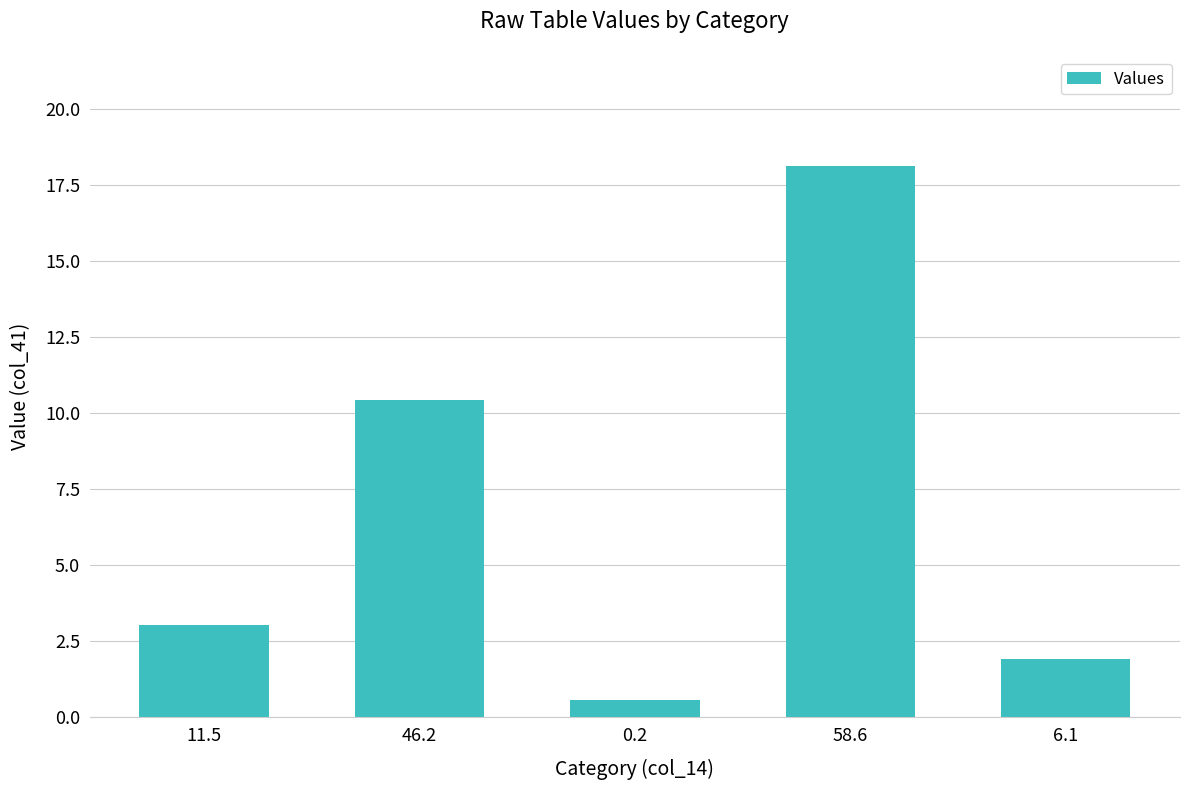

What is the difference between the second highest and minimum values?

9.9